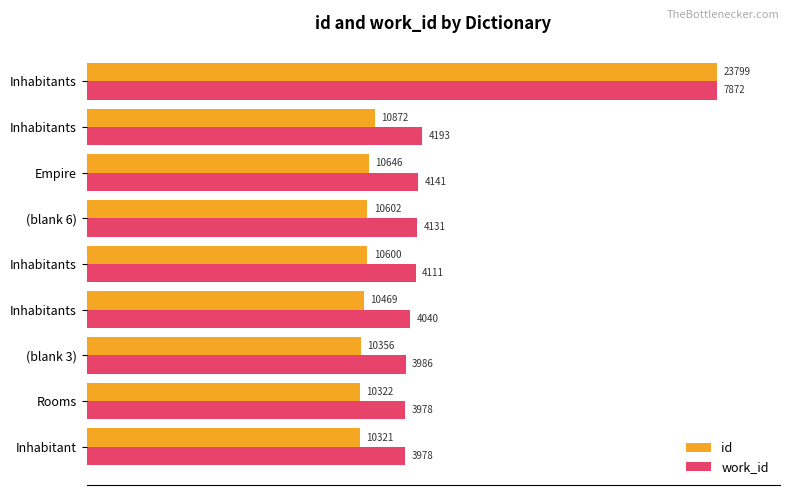

What are all the series names shown in the legend?

id, work_id